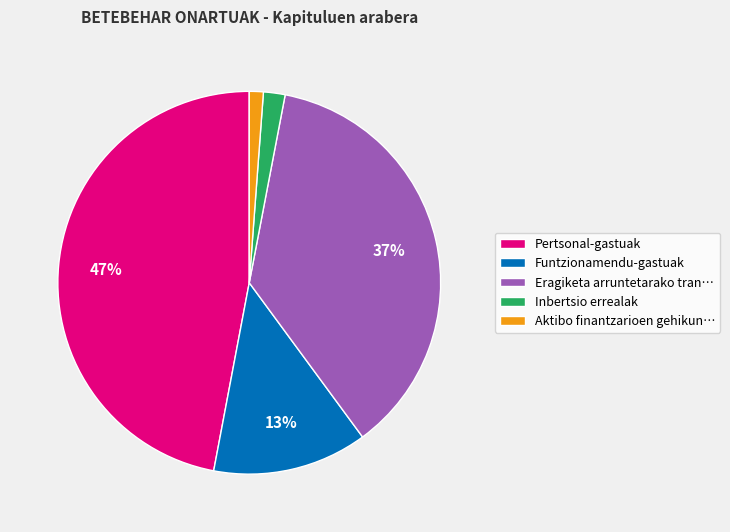

True or false: Eragiketa arruntetarako tran… accounts for 37% of the total.

True